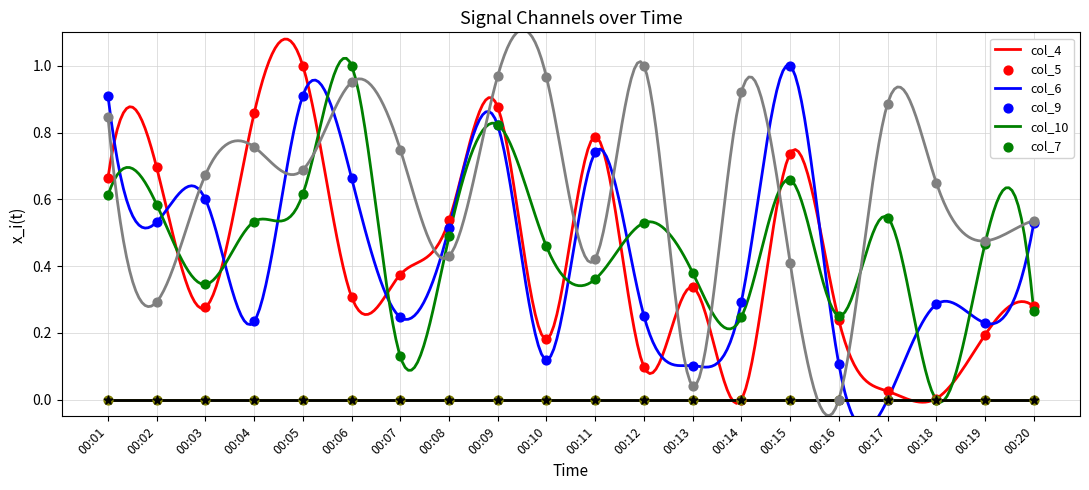

What is the total value across all series at 00:06?

2.9